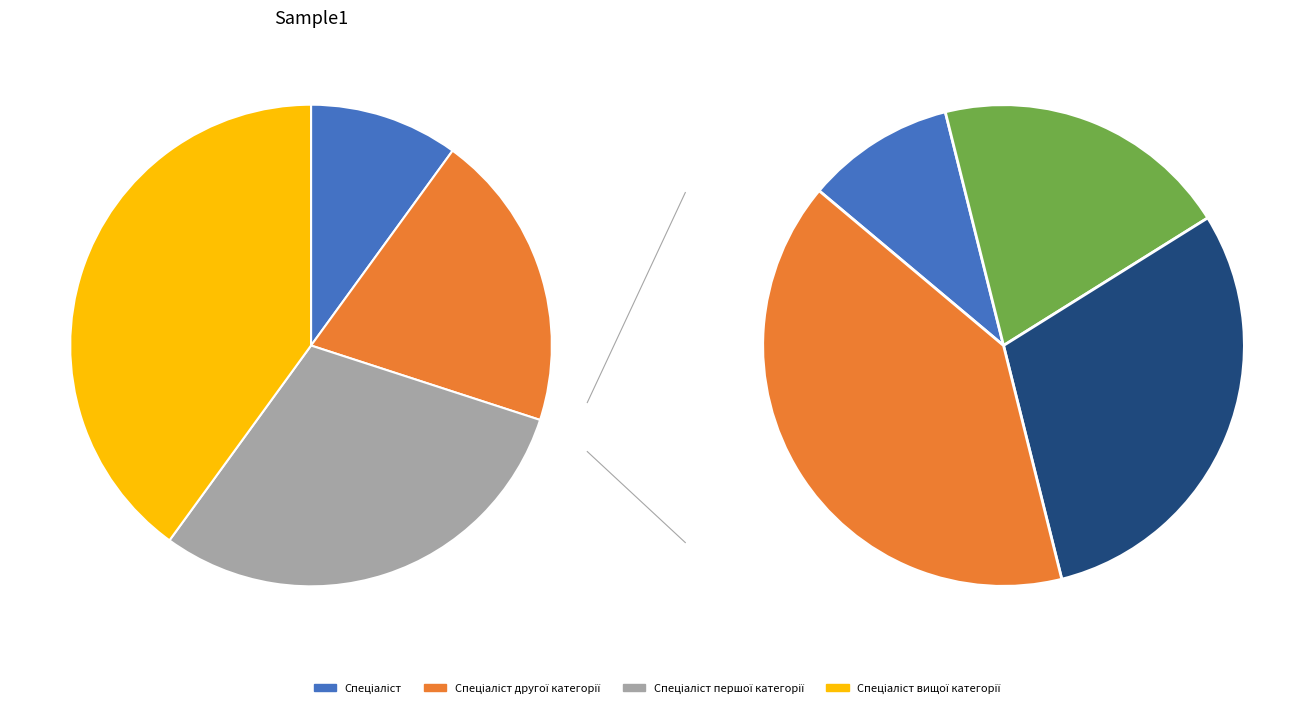

Which category has the smallest portion of the pie?

Спеціаліст